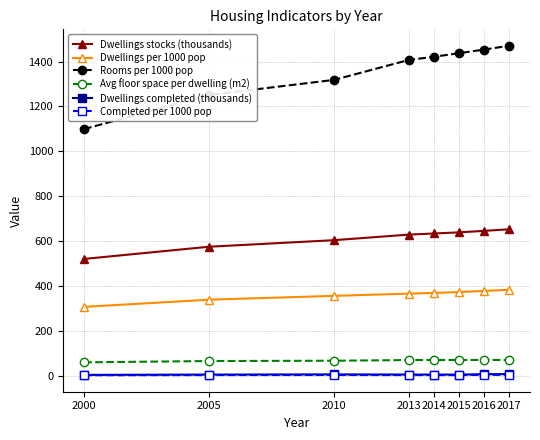

The Dwellings stocks (thousands) series shows 211.4 at 2014. True or false?

False